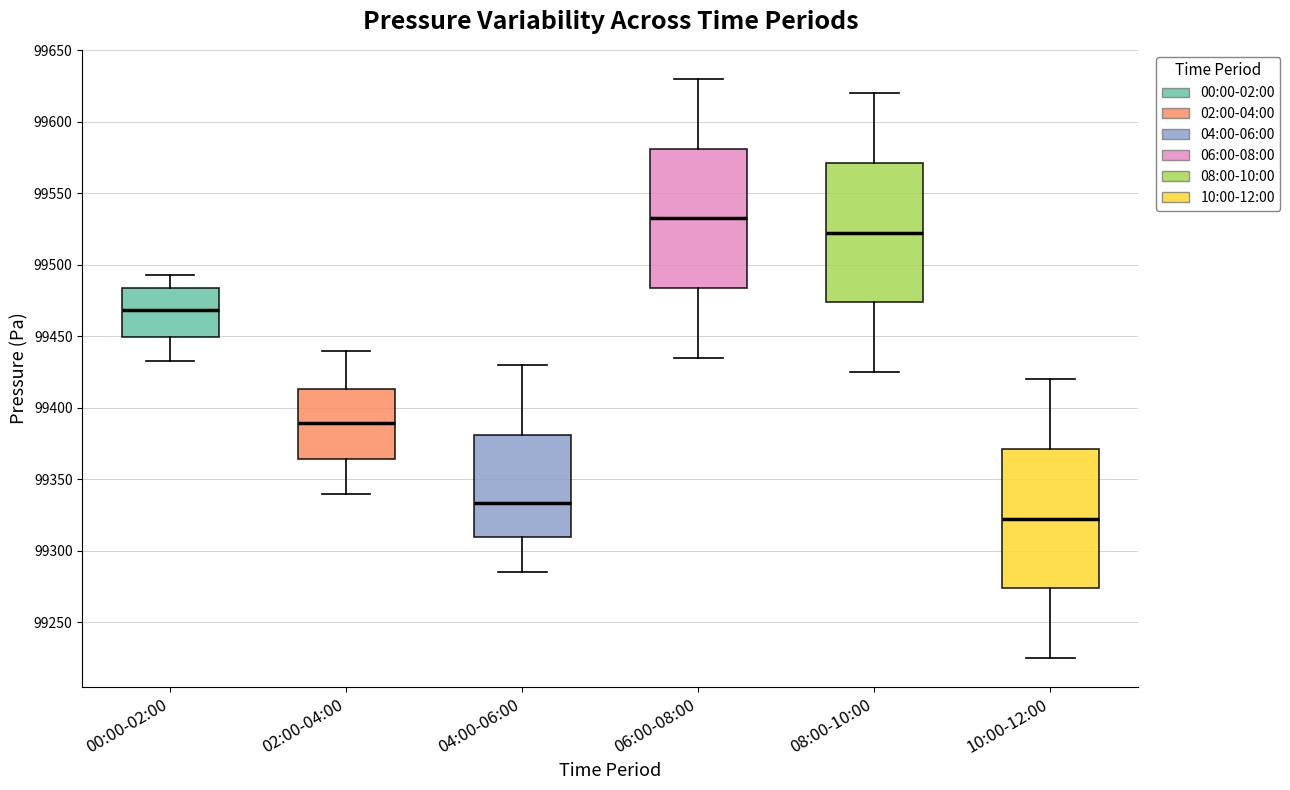

Reading left to right, transcribe this box plot: for each box, give where its median line is, the range the box spans, and where its two whiskers end, as read against the y-axis. The values are not printed on the chart, so give them approximately, as read against the axis.

00:00-02:00: median 99470, box 99450 to 99485, whiskers 99435 to 99495
02:00-04:00: median 99390, box 99365 to 99415, whiskers 99340 to 99440
04:00-06:00: median 99335, box 99310 to 99380, whiskers 99285 to 99430
06:00-08:00: median 99535, box 99485 to 99580, whiskers 99435 to 99630
08:00-10:00: median 99525, box 99475 to 99570, whiskers 99425 to 99620
10:00-12:00: median 99325, box 99275 to 99370, whiskers 99225 to 99420